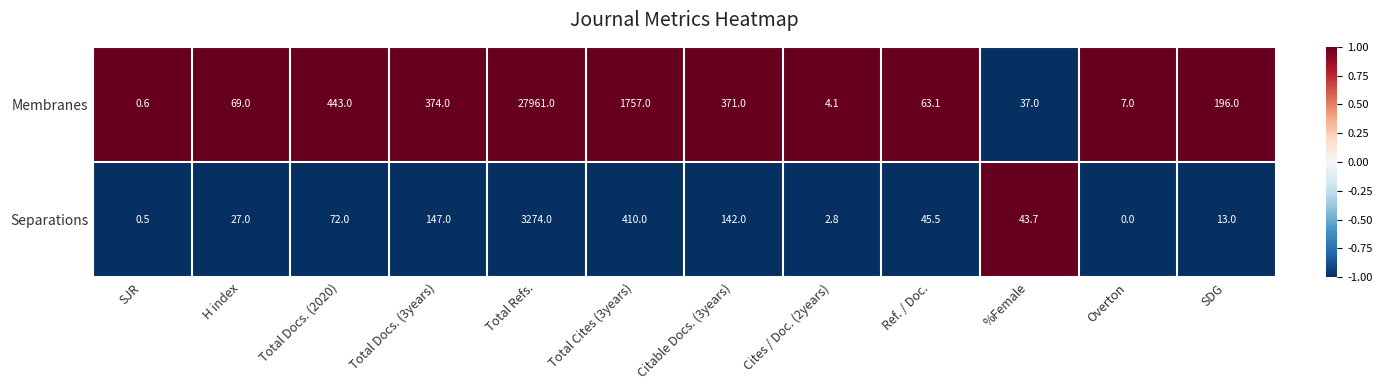

The value of Separations at Ref. / Doc. is 60.8. True or false?

False